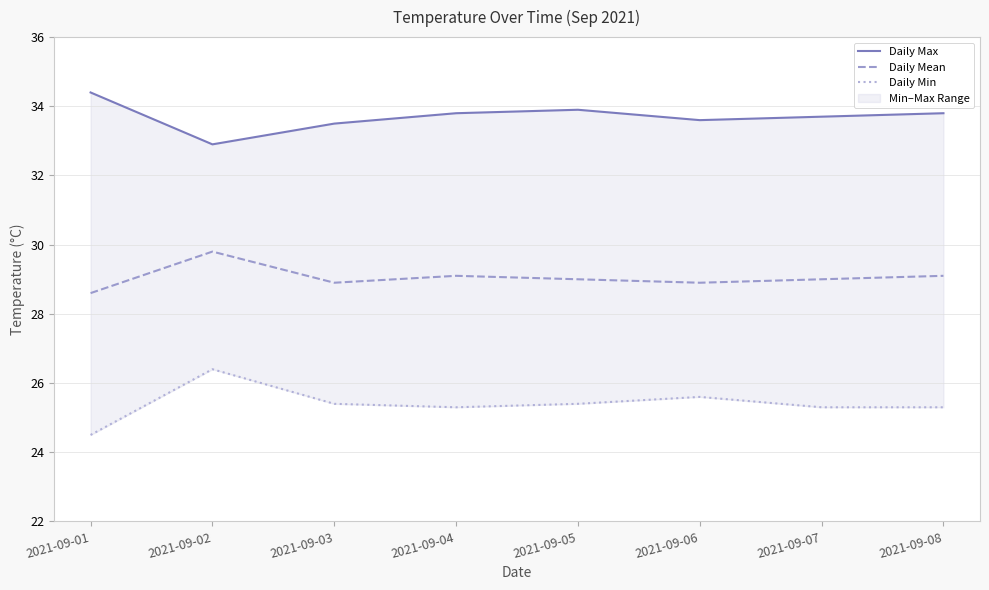

True or false: Daily Mean and Daily Max intersect in this chart.

False